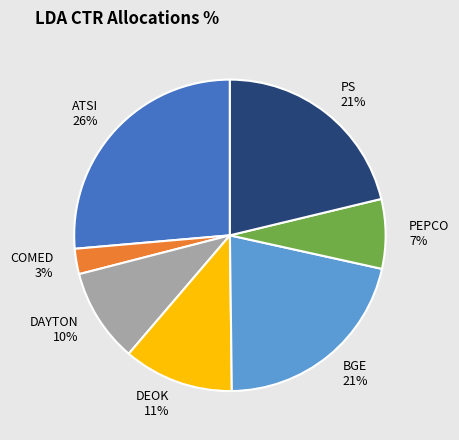

How many segments does this pie chart have?

7